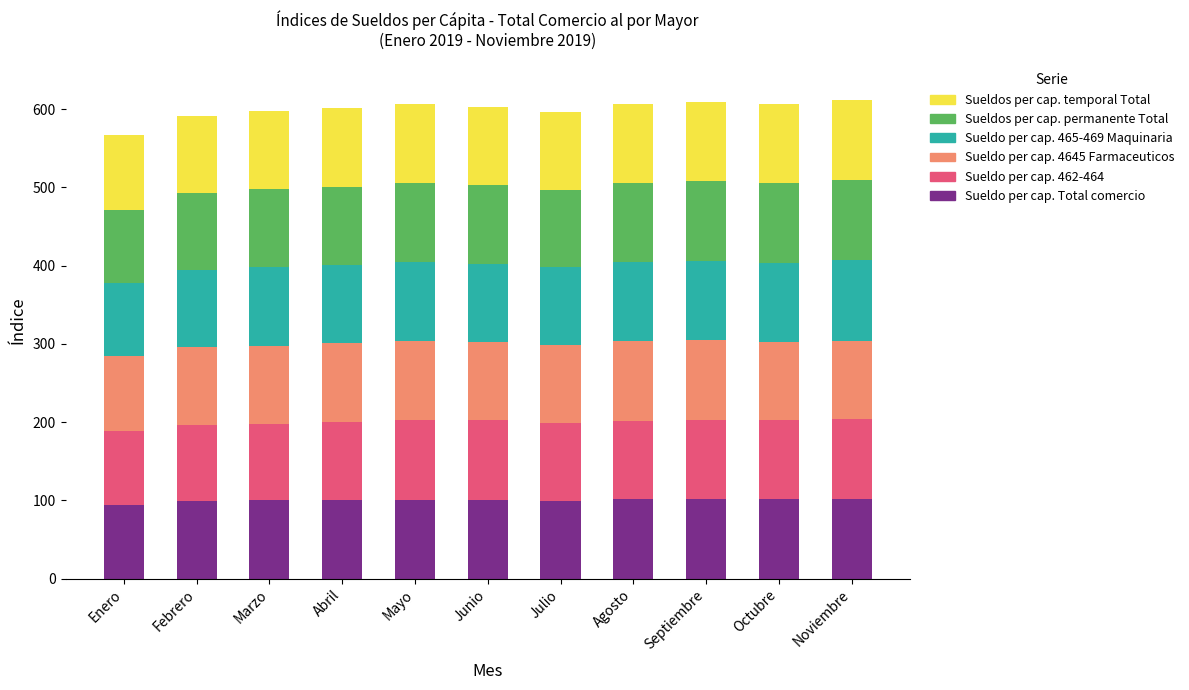

What is the total value across all series at Enero?

567.0